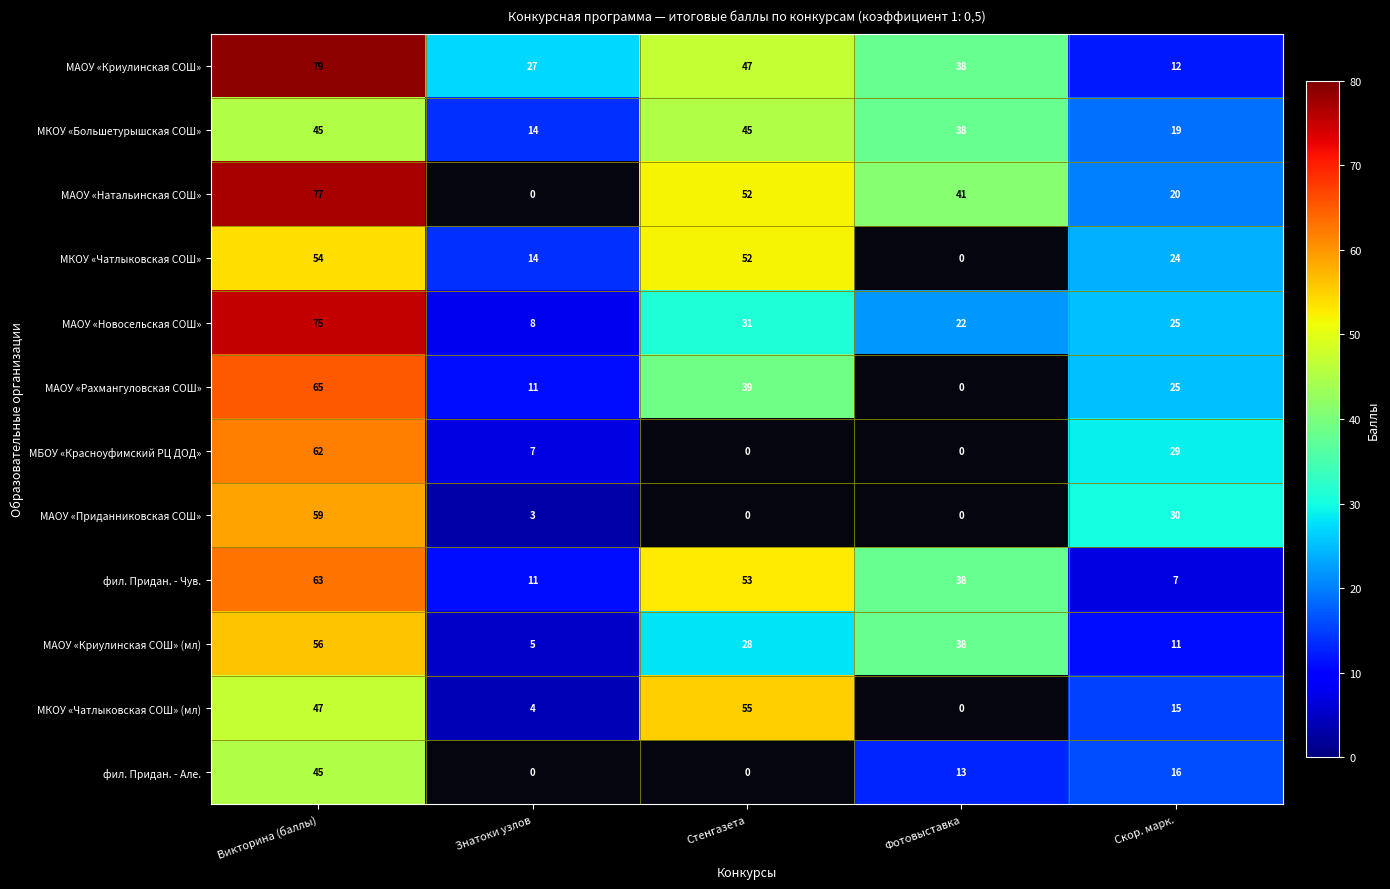

What is the difference between the highest and lowest values at Скор. марк.?

23